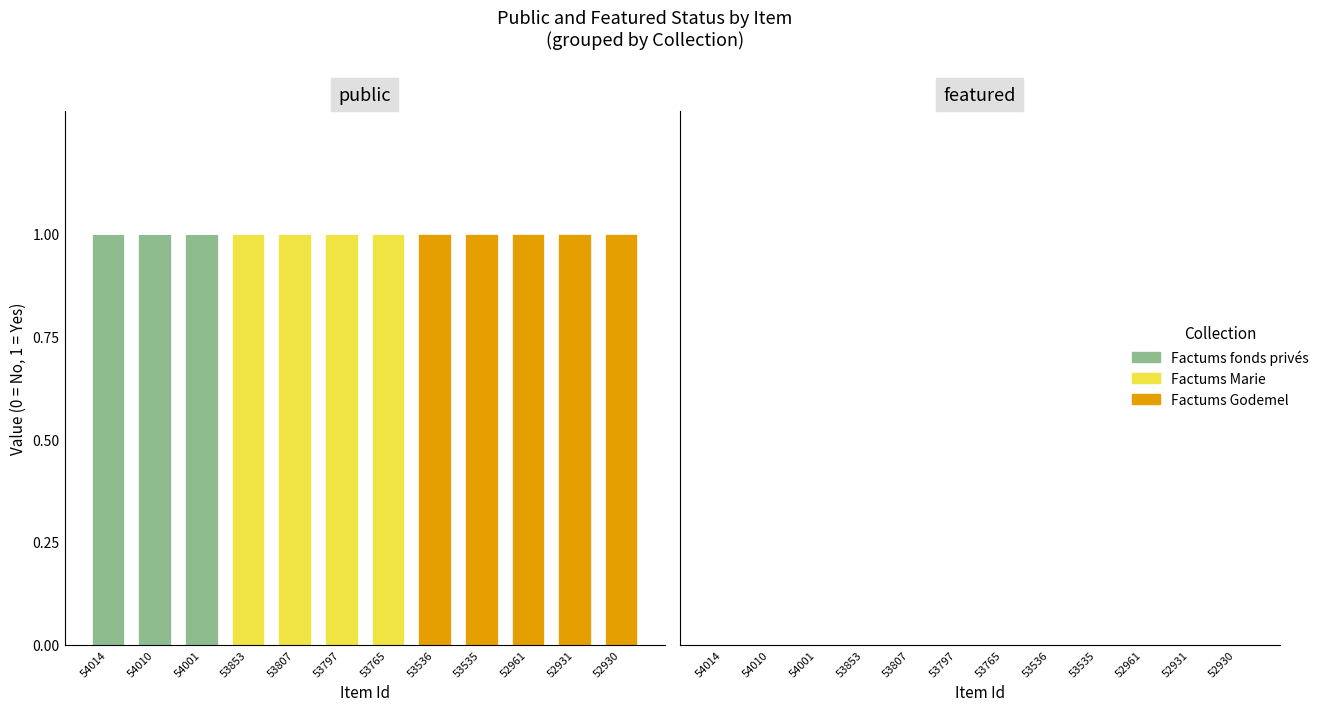

The Factums fonds privés series shows 0 at 52930. True or false?

True